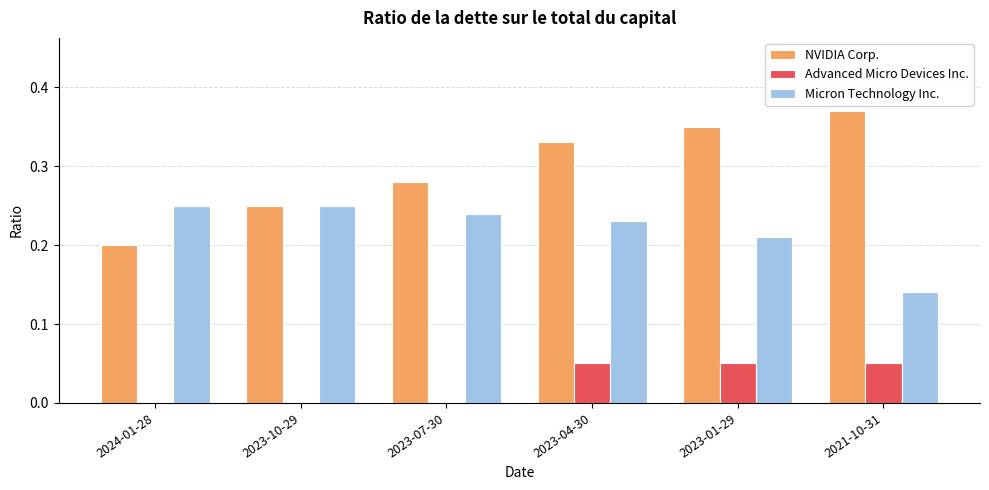

At which label is Micron Technology Inc. closest to 0?

2021-10-31